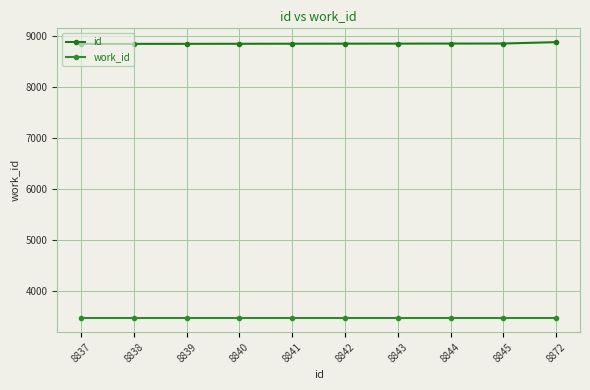

How many series are shown in this chart?

2